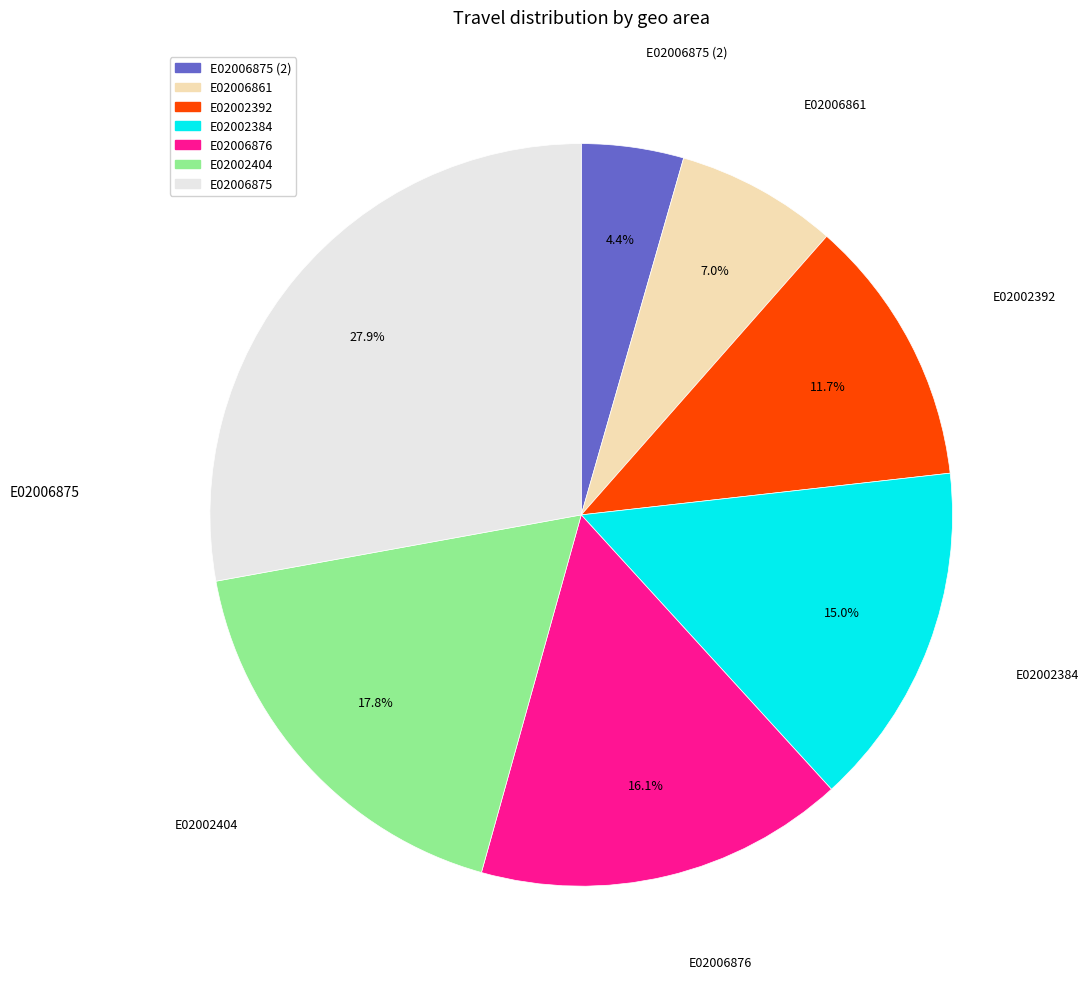

Is there a majority slice in this chart?

No